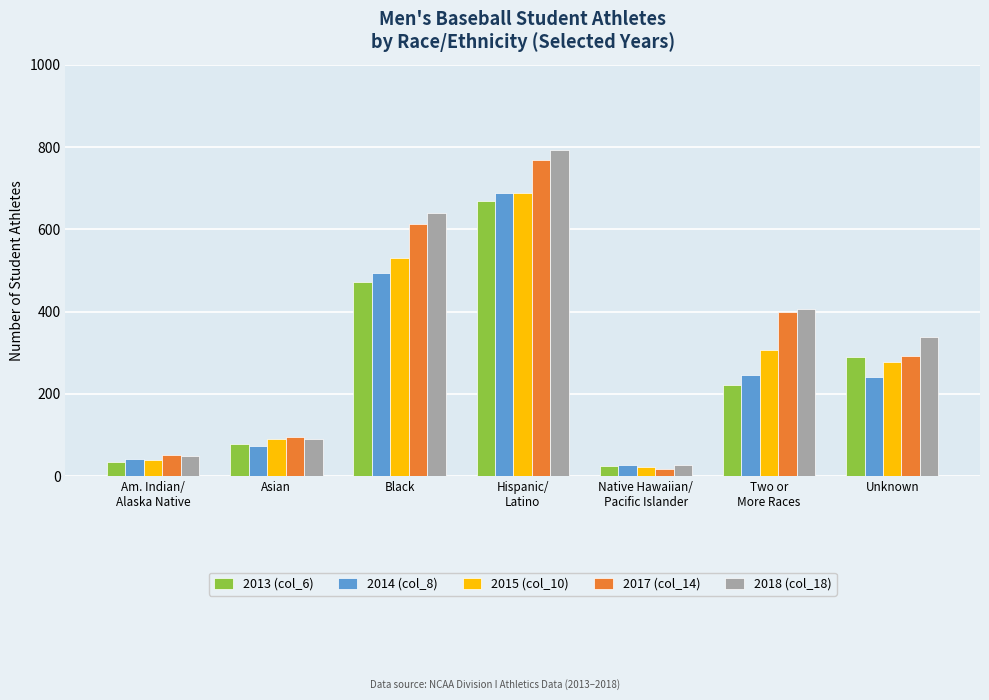

What is the difference between the 2014 (col_8) values at Asian and Black?

421